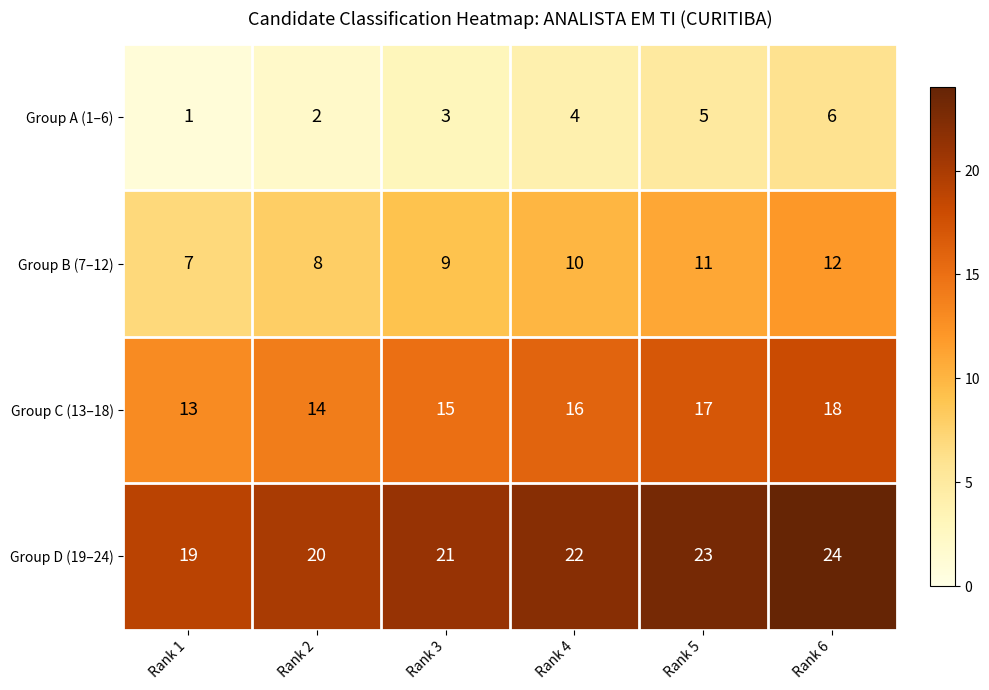

Which series has the largest total across all categories?

Group D (19–24)